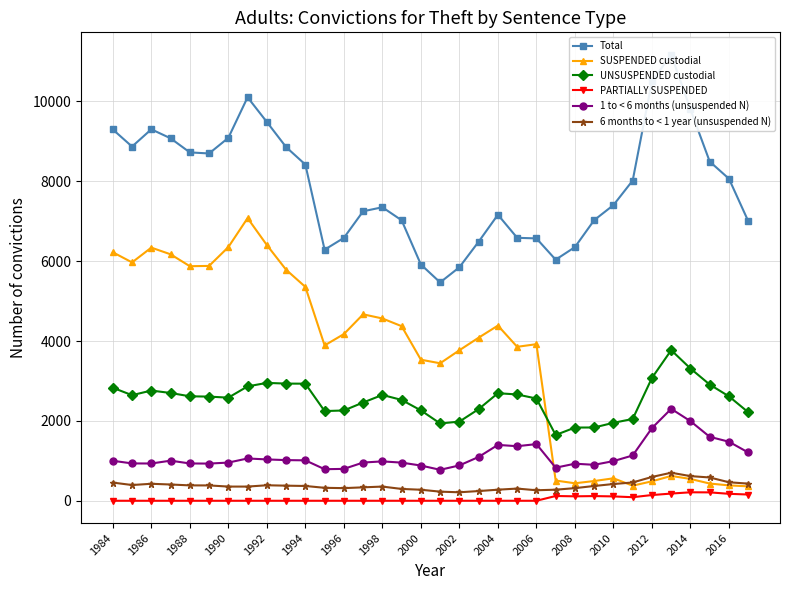

Is it true that SUSPENDED custodial equals 3921 at 2006?

True